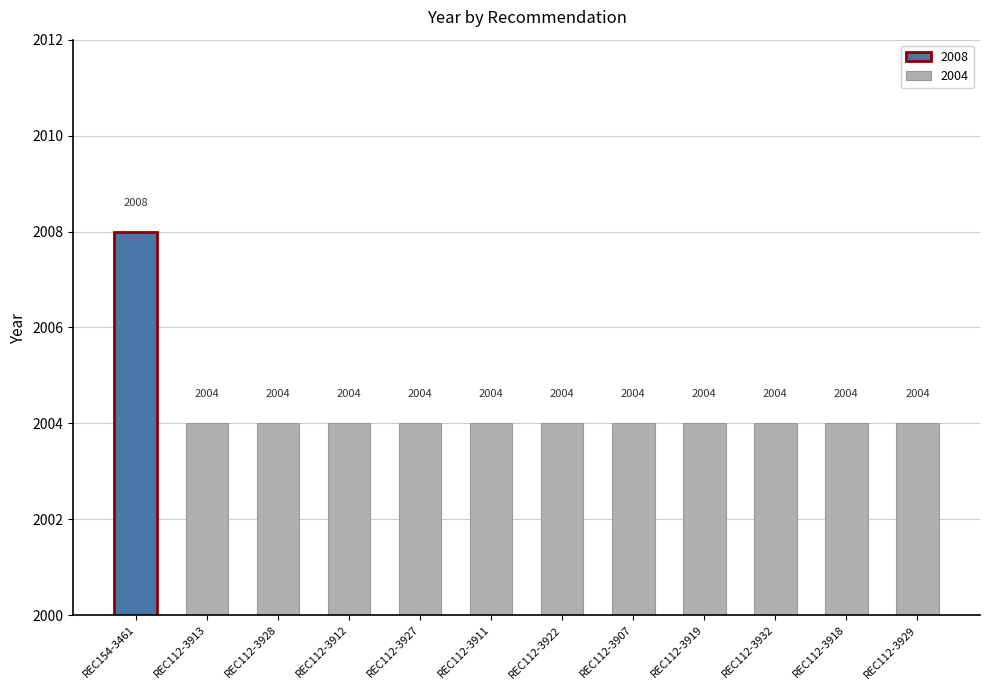

Approximately how many times larger is the value at REC112-3922 compared to REC112-3907?

1.0